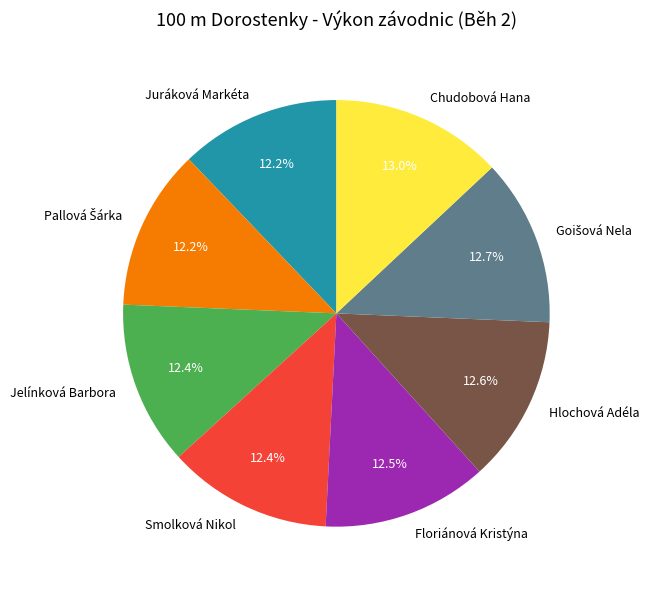

Between Juráková Markéta and Chudobová Hana, which is larger?

Chudobová Hana